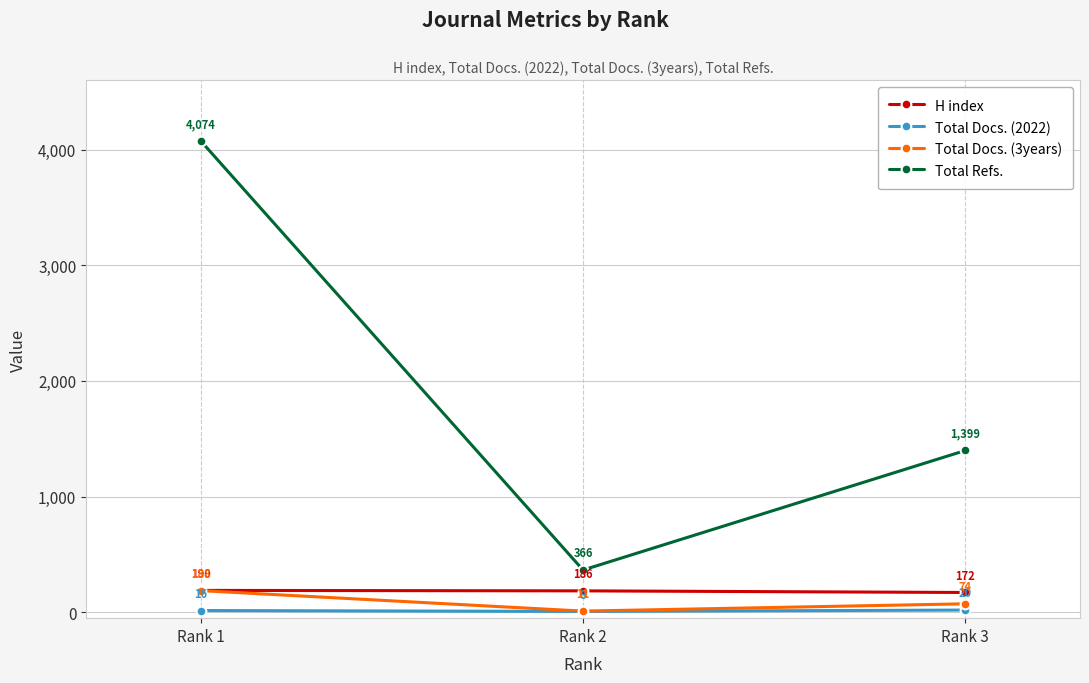

Is the value of H index at Rank 1 greater than the value of Total Refs. at Rank 3?

No